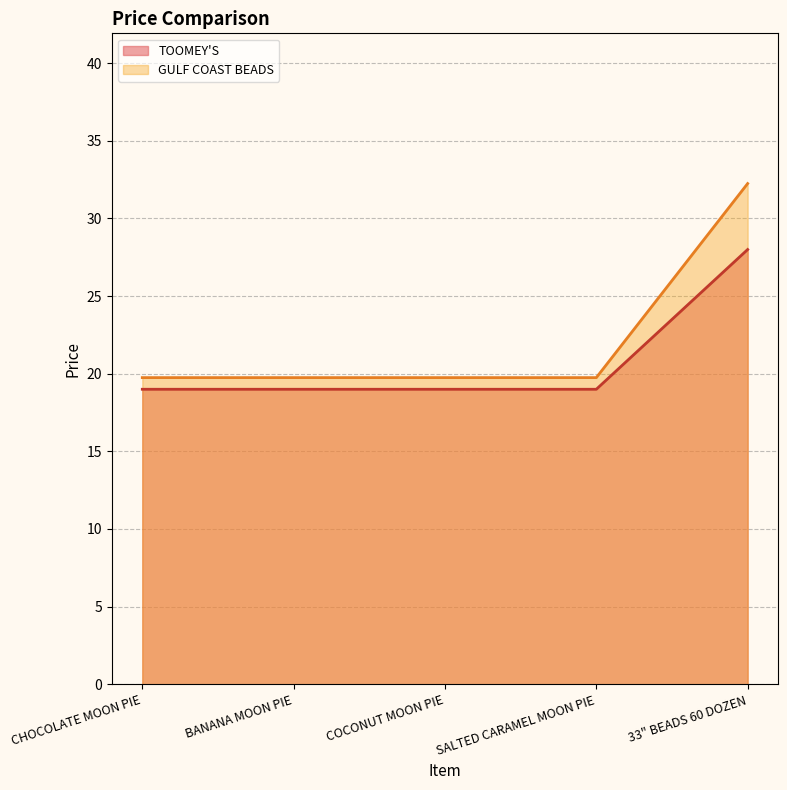

Which category has the lowest value in the TOOMEY'S series?

CHOCOLATE MOON PIE